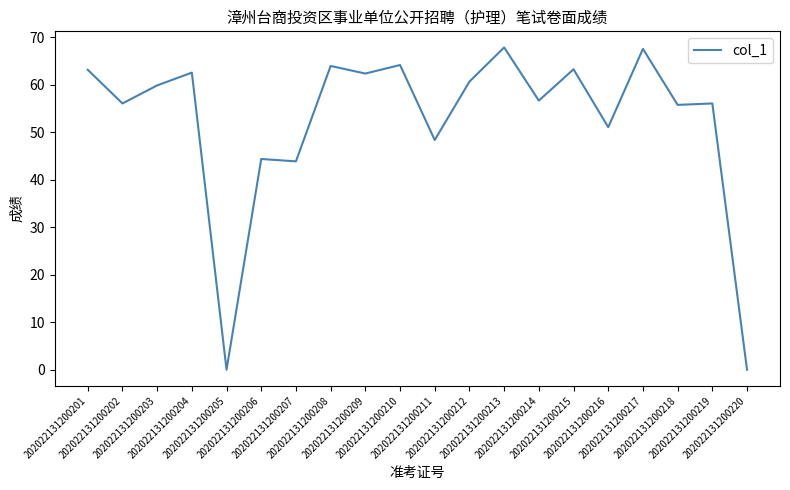

What is the change in value from 202022131200218 to 202022131200220?

-55.8